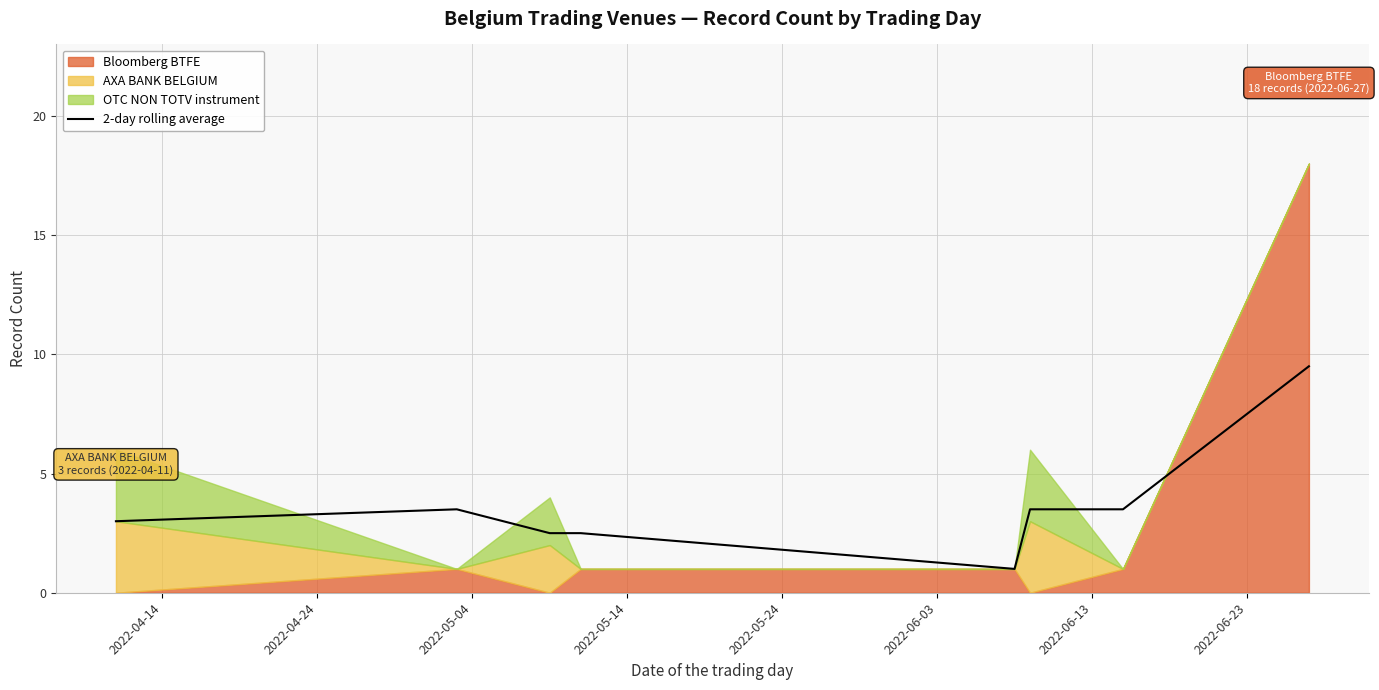

What is the minimum value for 2-day rolling average?

1.0